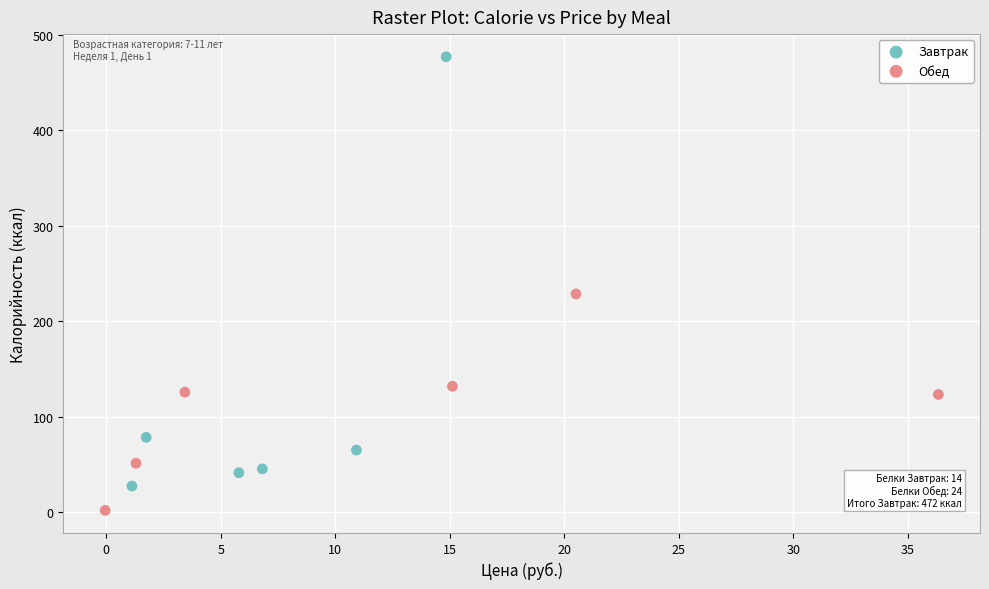

Which series reaches the minimum Y coordinate?

Обед